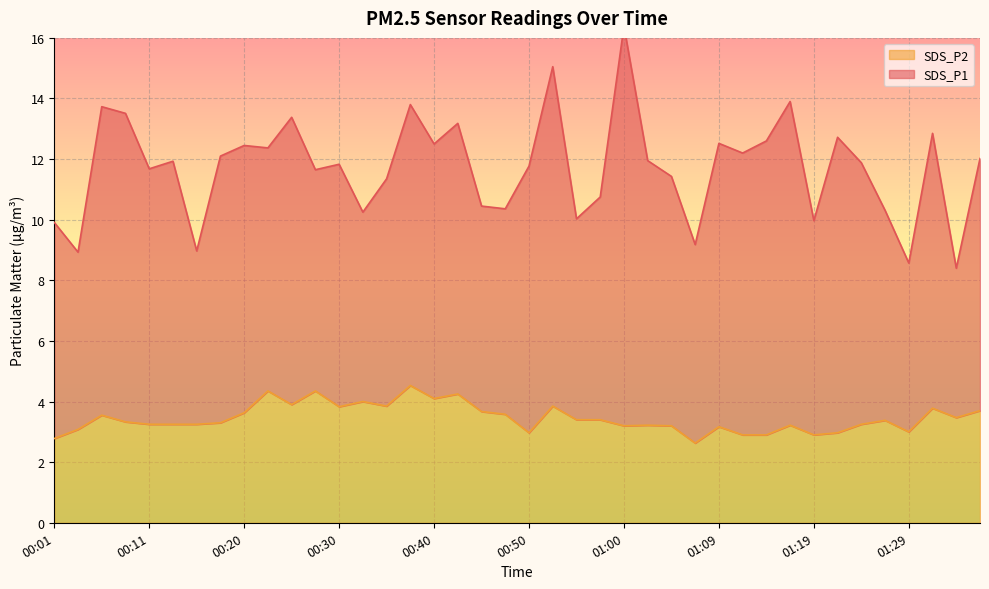

What is the label of the 40th point from the right?

00:01